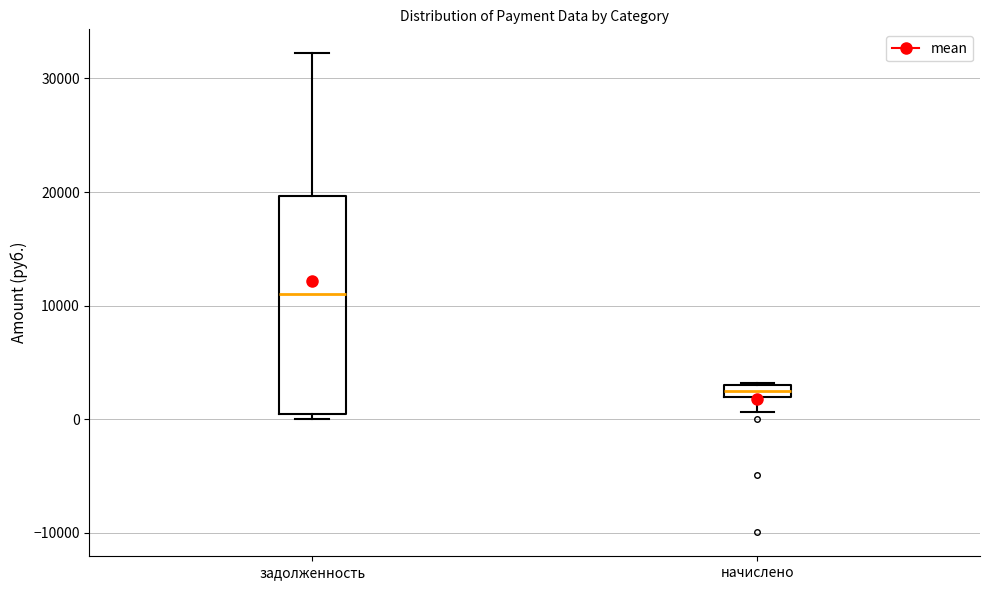

Which box's median line is the lowest?

начислено